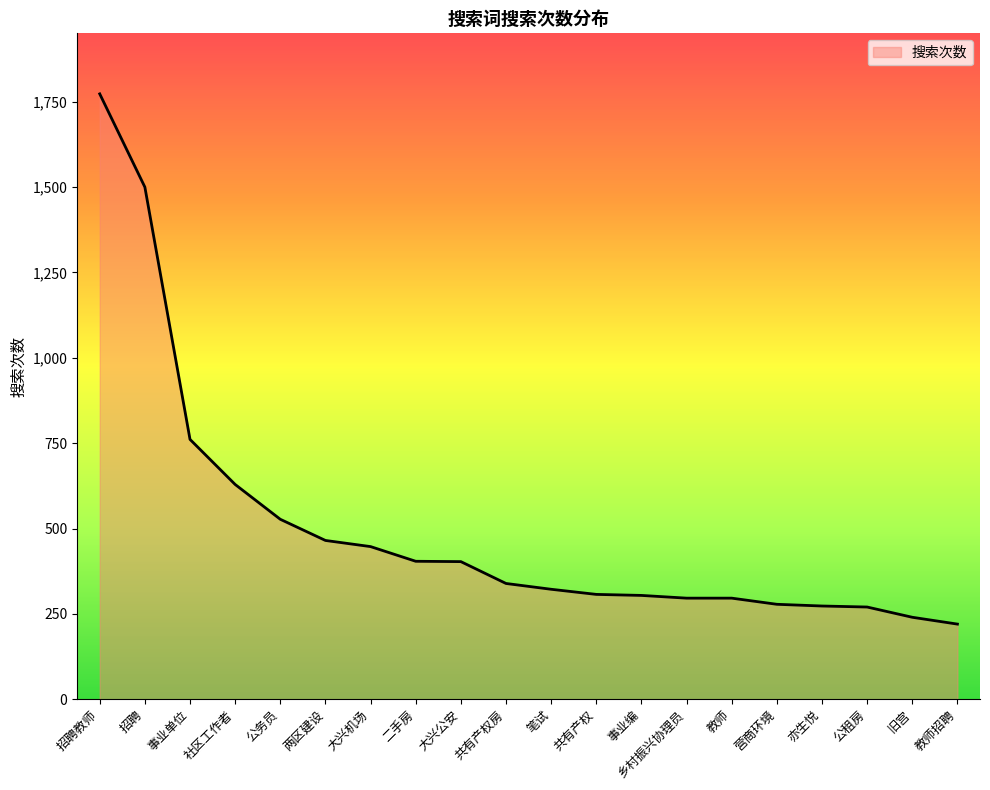

What is the difference between the maximum and minimum values?

1553